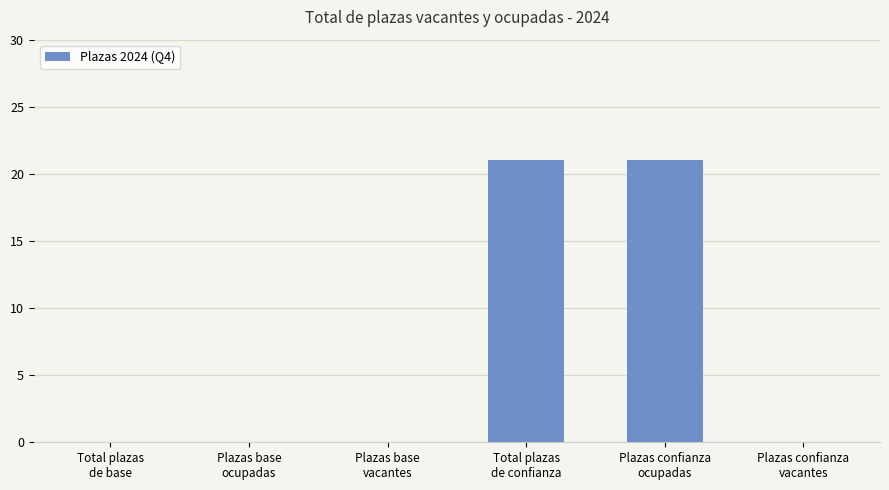

What is the sum of all values?

42